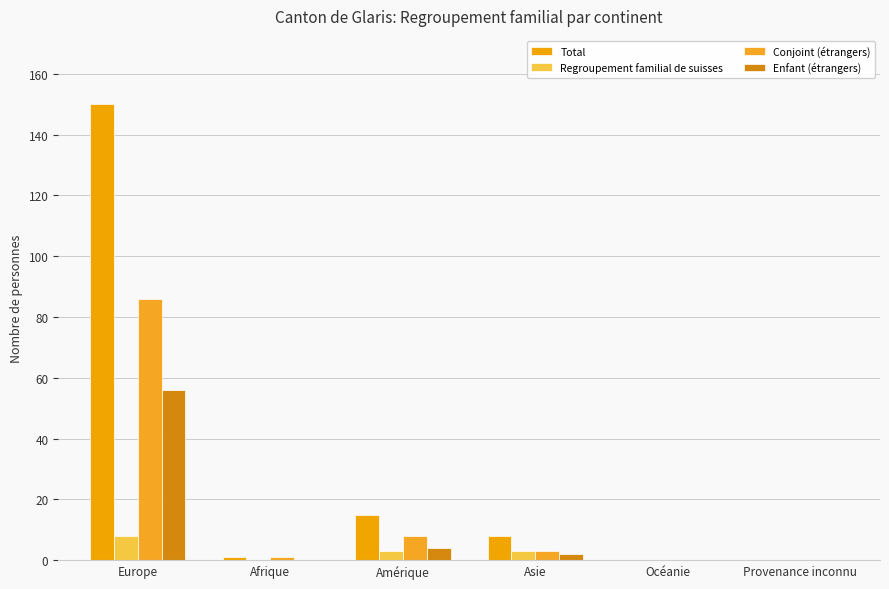

Are the bars grouped side by side (vs. stacked)?

Yes